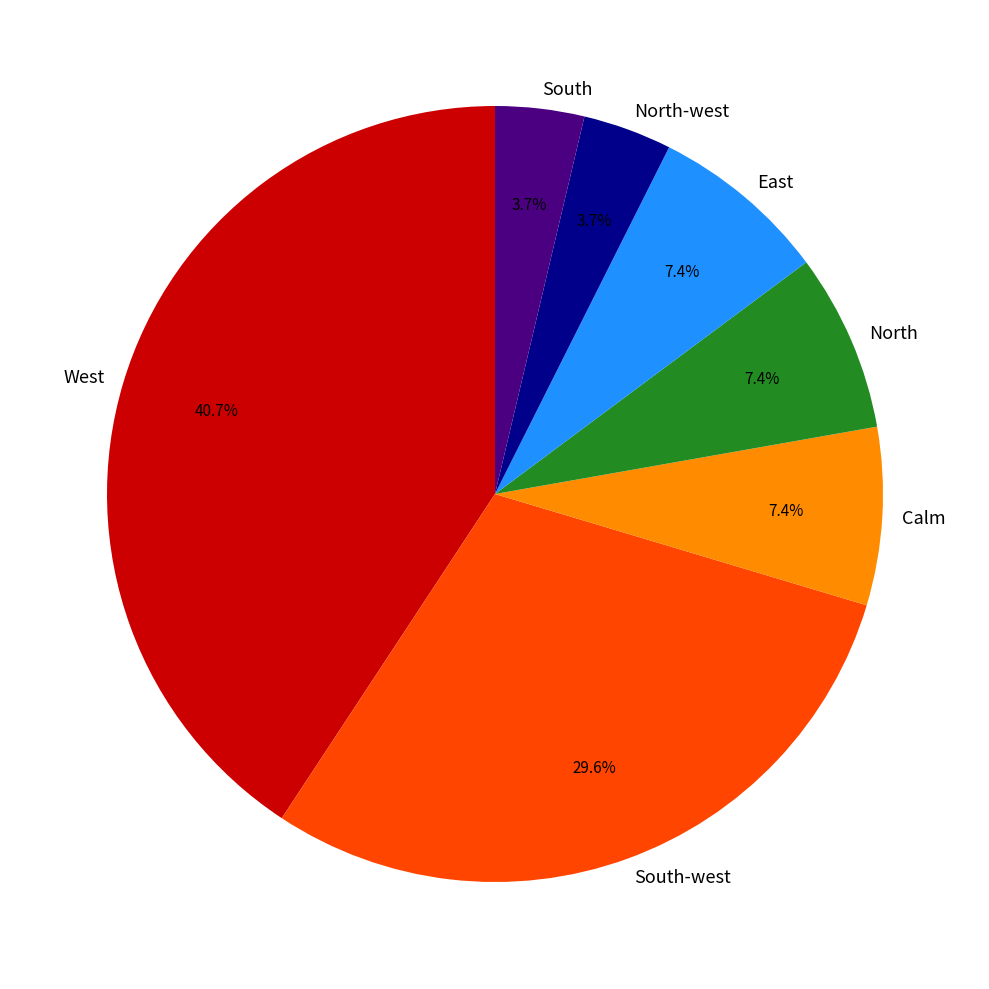

Combined, what portion of the pie is North-west and Calm?

11.1%